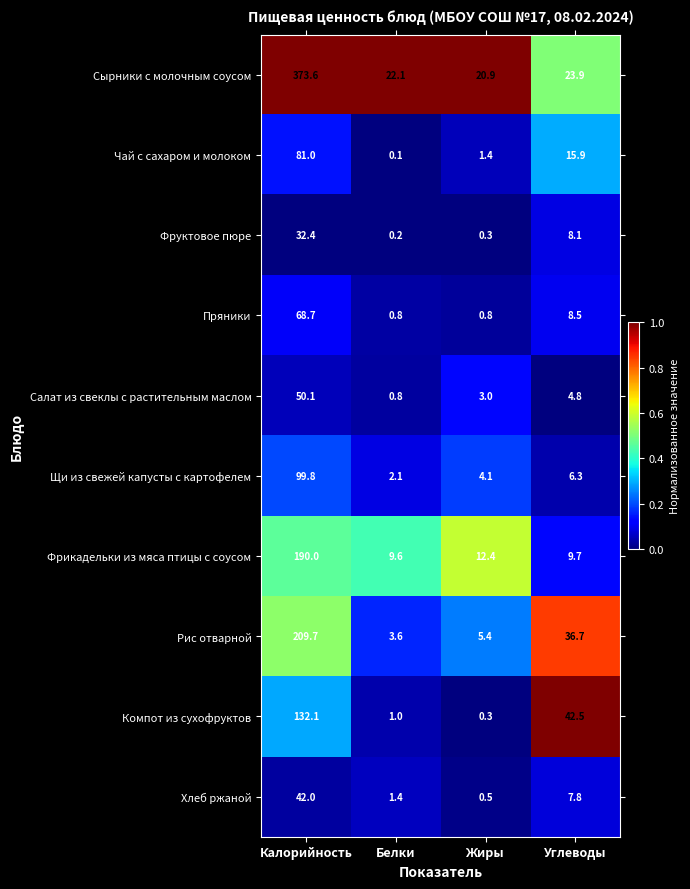

Rank the series by their maximum value, from lowest to highest.

Фруктовое пюре, Хлеб ржаной, Салат из свеклы с растительным маслом, Пряники, Чай с сахаром и молоком, Щи из свежей капусты с картофелем, Компот из сухофруктов, Фрикадельки из мяса птицы с соусом, Рис отварной, Сырники с молочным соусом